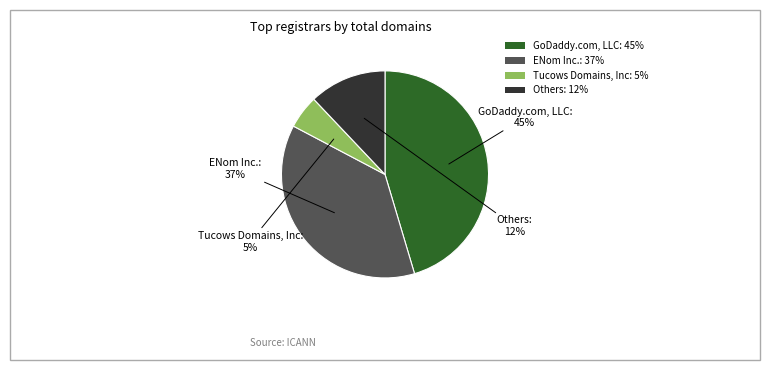

Is there a majority slice in this chart?

No